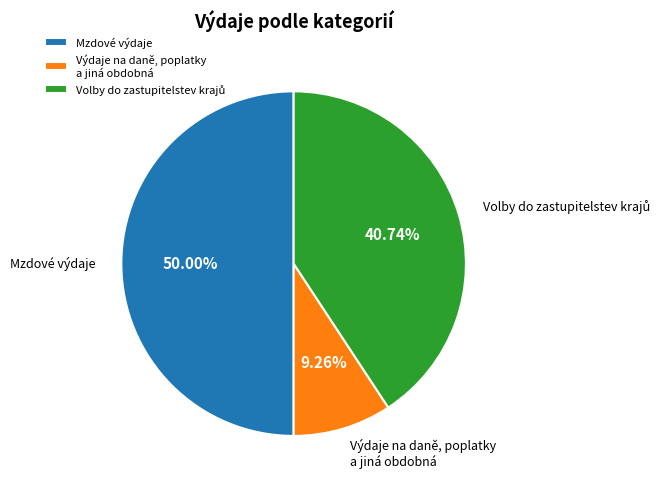

Count the number of slices in the pie.

3